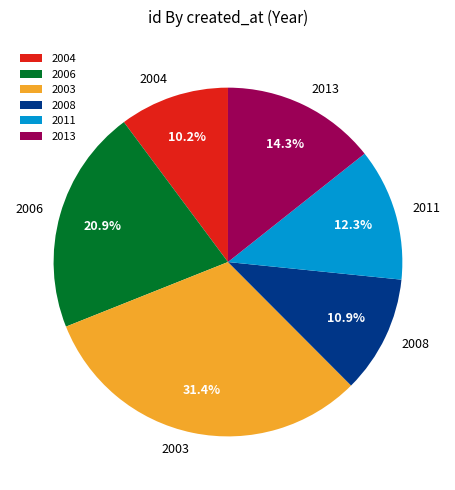

Rank the categories by value from highest to lowest.

2003, 2006, 2013, 2011, 2008, 2004